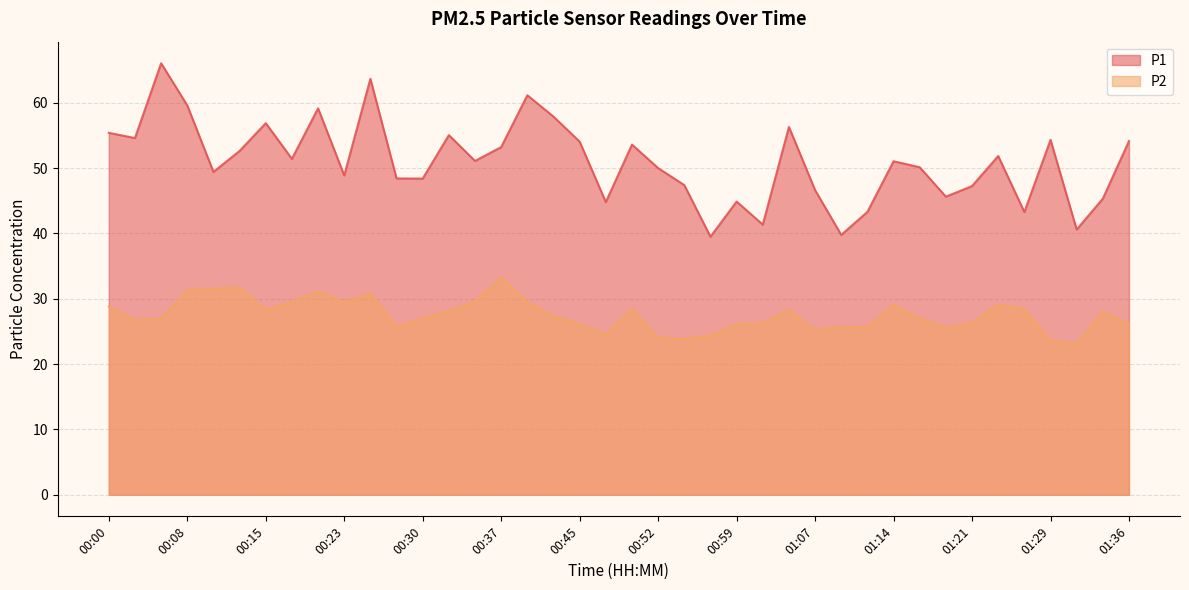

What is the difference between the second highest and second lowest values in the P1 series?

23.9